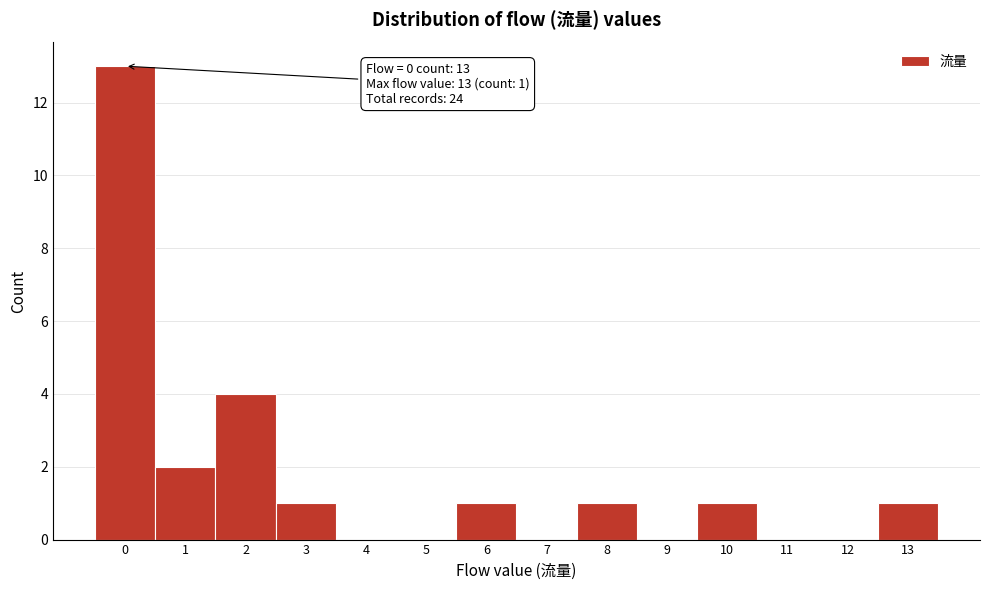

Over which range of the x-axis is the bar tallest?

-0.5 to 0.5